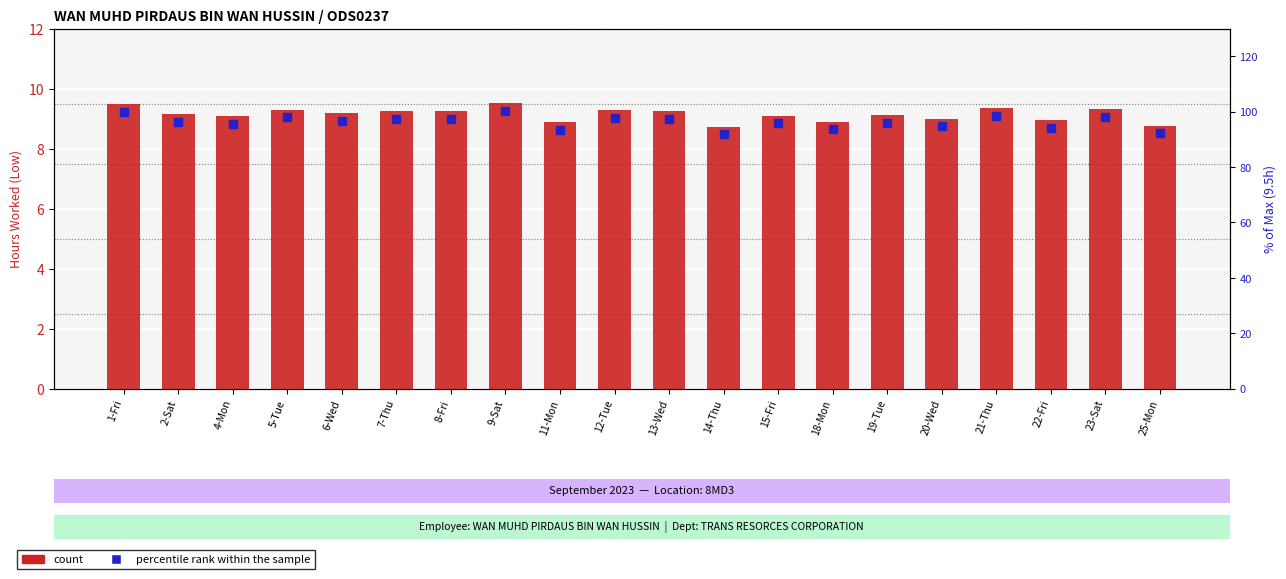

What is the total value across all series at 5-Tue?

107.2